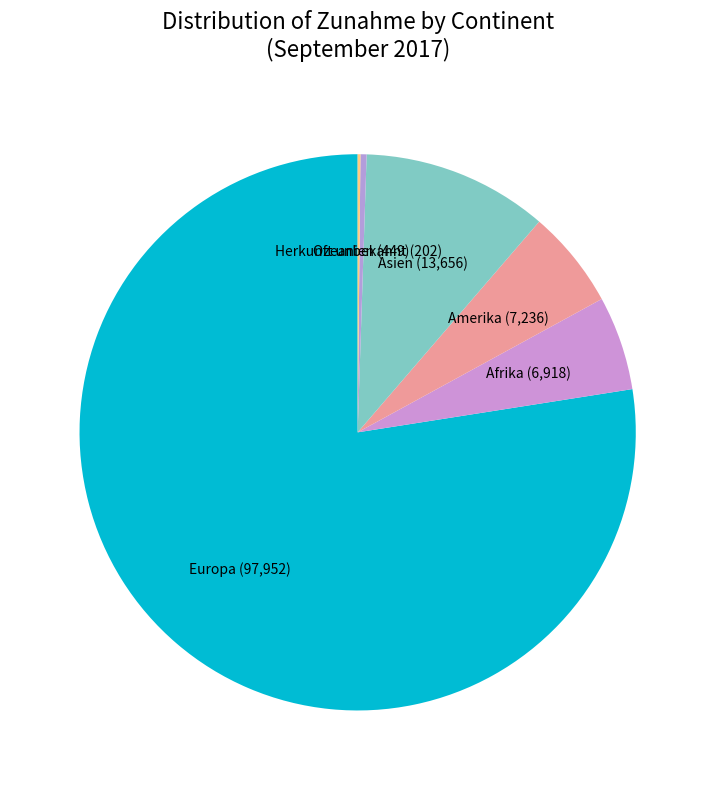

Does Europa represent more than half of the total?

Yes